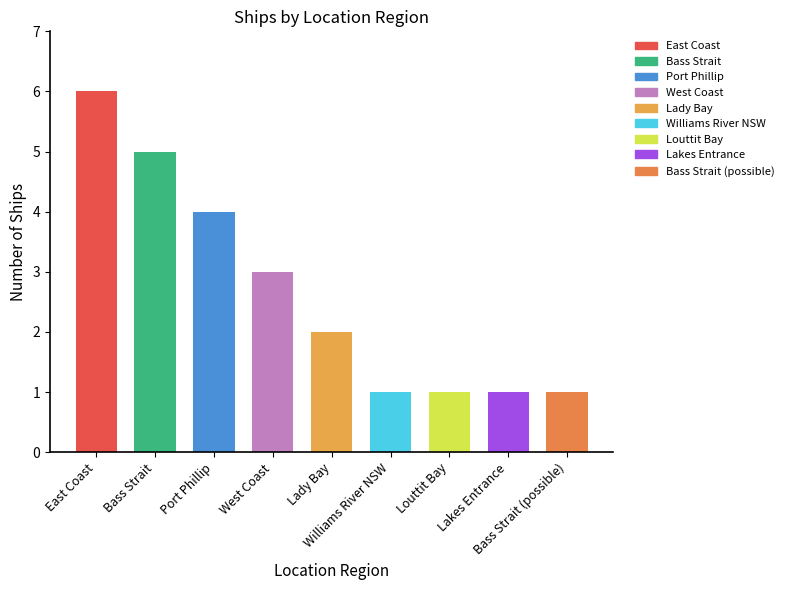

What is the sum of all values?

24